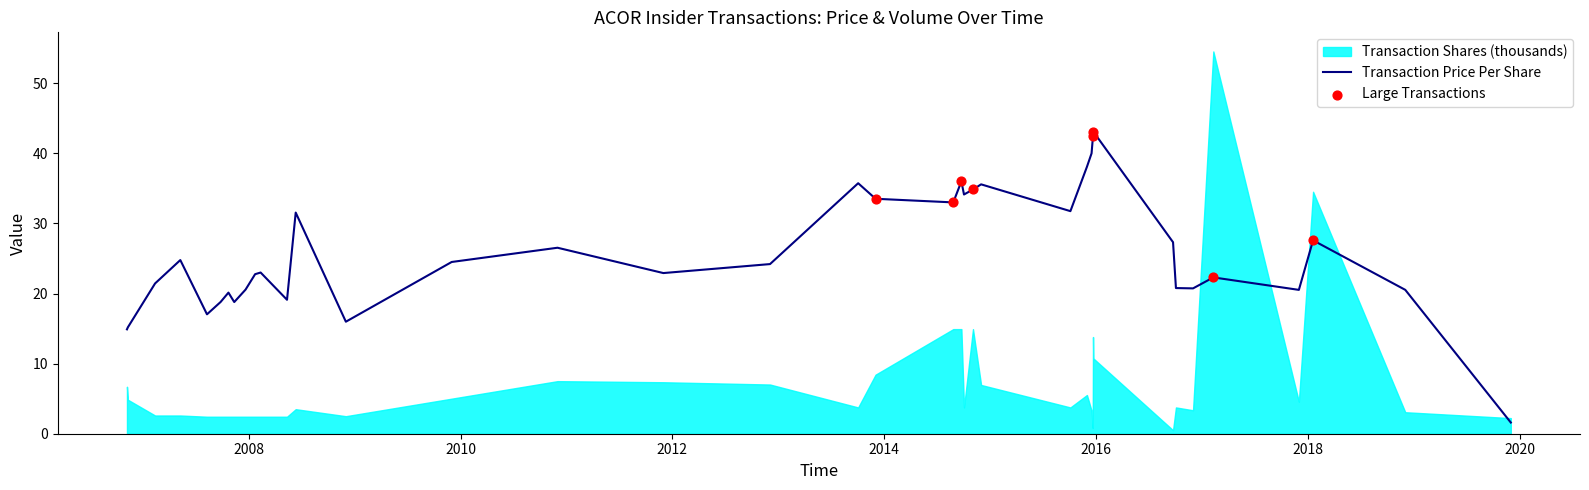

Which has a higher value, 2008-01-23 or 2018-01-19?

2018-01-19